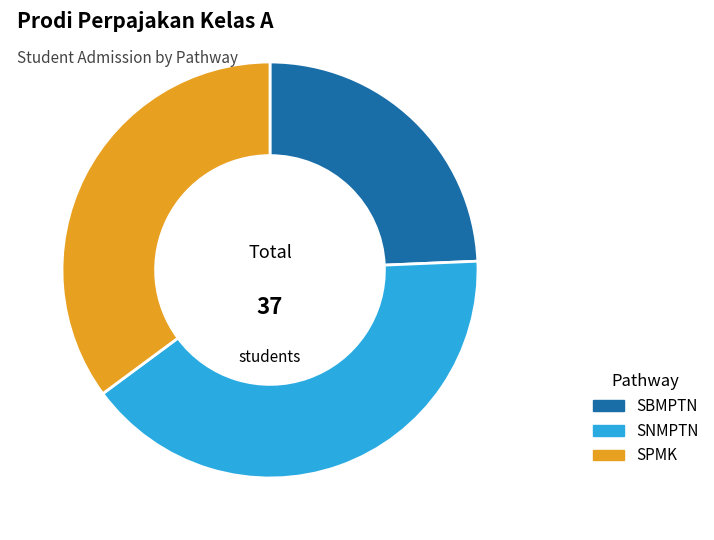

Which has a higher value, SNMPTN or SBMPTN?

SNMPTN